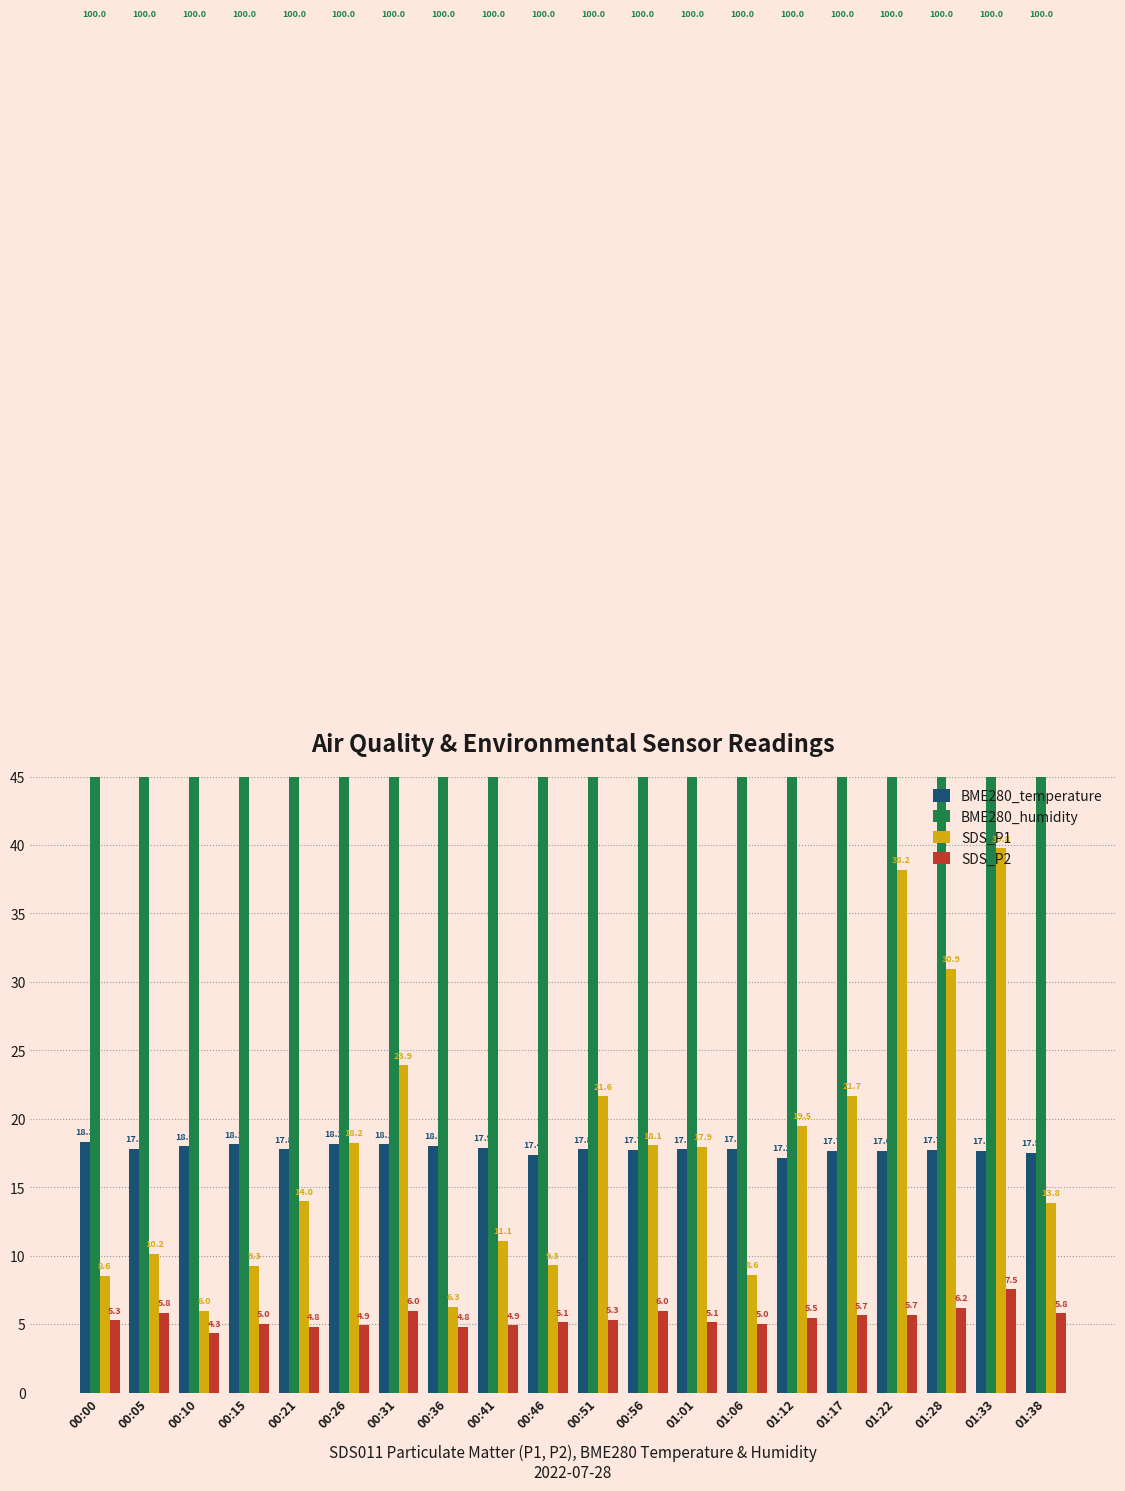

Count the number of categories in the chart.

20